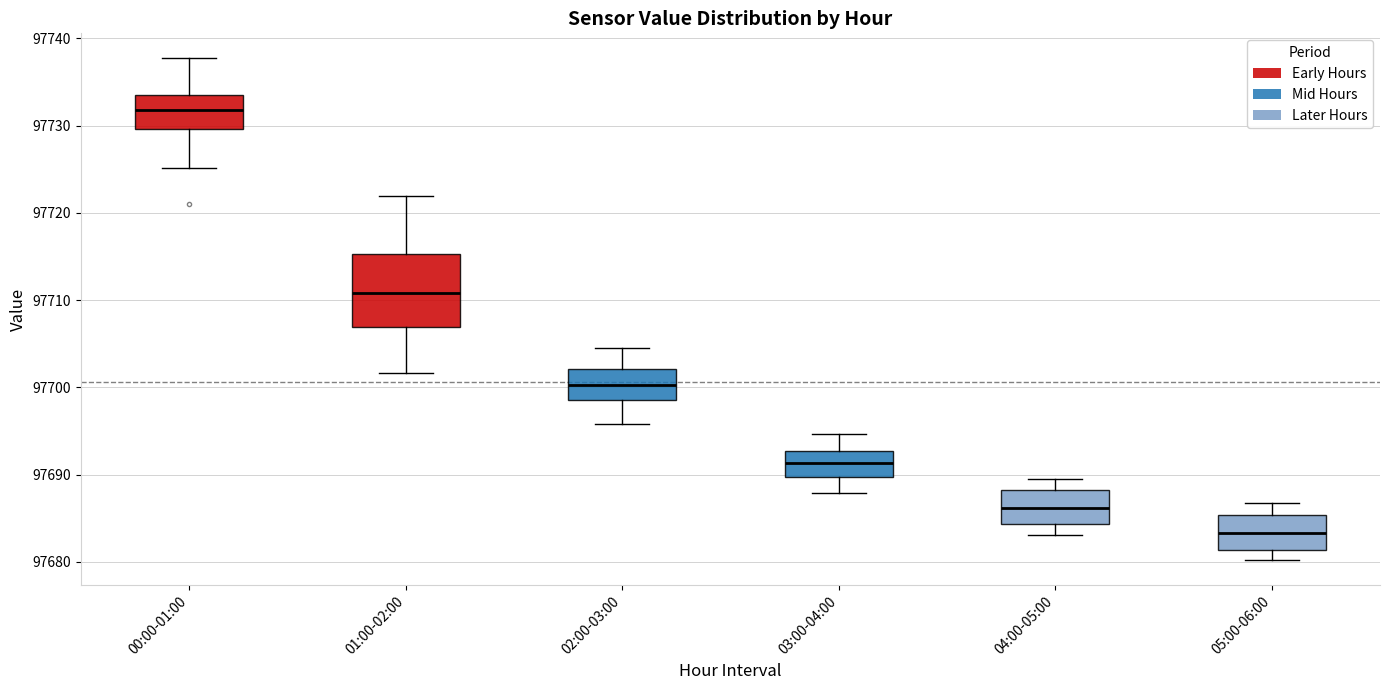

Where does the lower whisker of the box for 04:00-05:00 end on the y-axis? The values are not printed on the chart, so give them approximately, as read against the axis.

97683